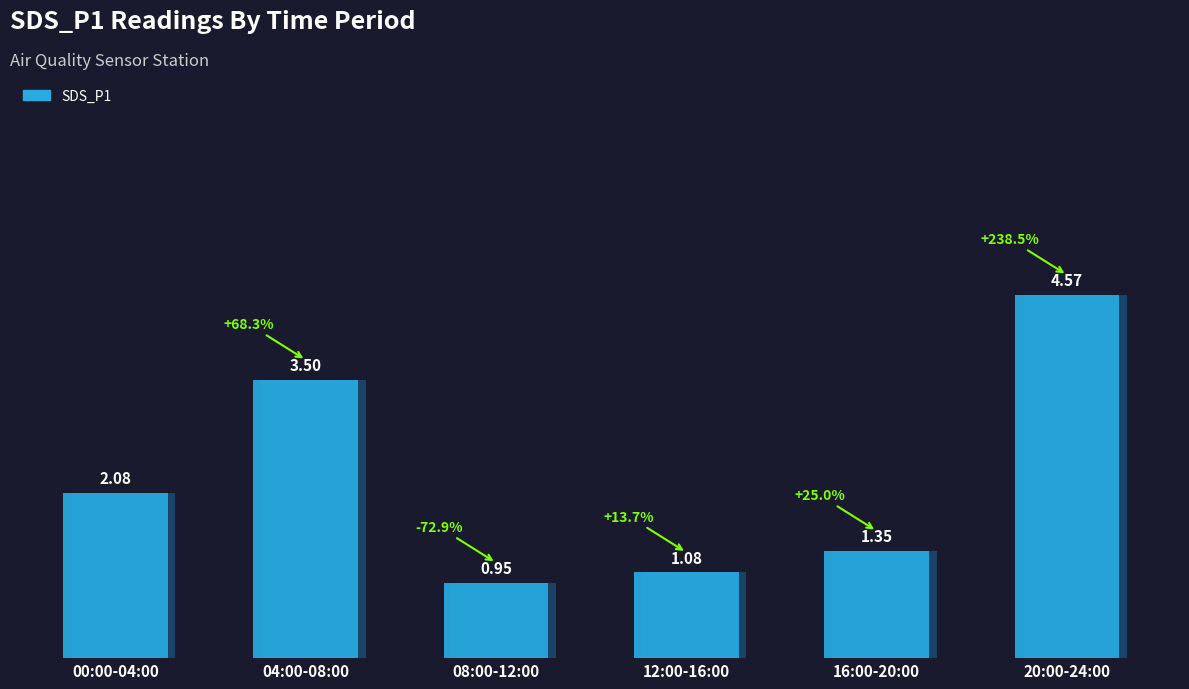

What is the smallest value displayed?

0.9